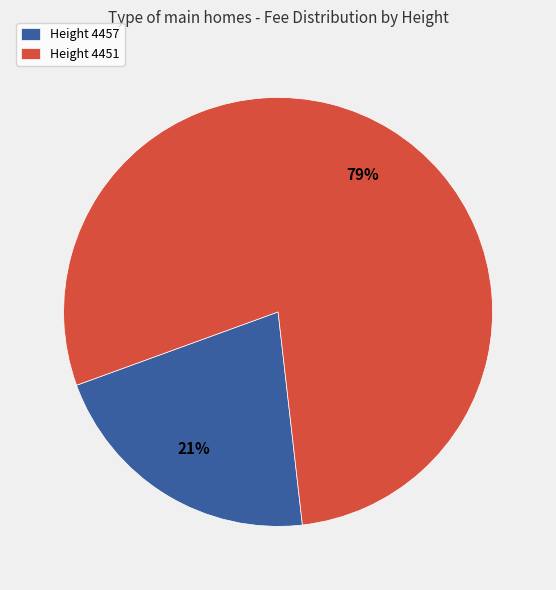

What is the smallest slice in the pie chart?

Height 4457